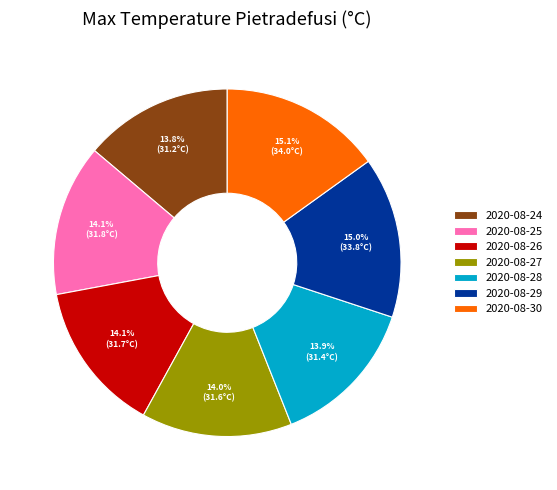

Which has a higher value, 2020-08-30 or 2020-08-27?

2020-08-30